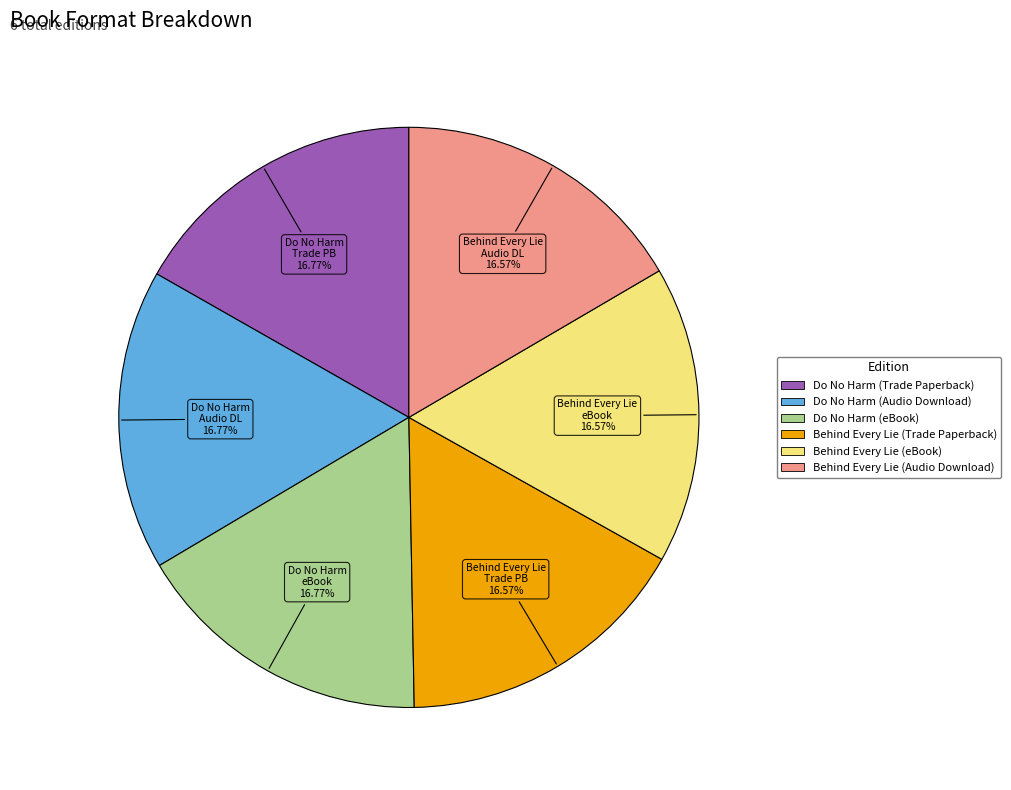

How many slices are in this pie chart?

6